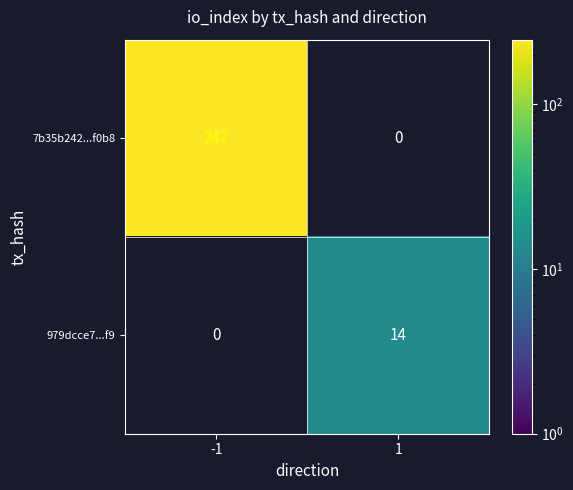

What is the difference between the highest and lowest values at -1?

247